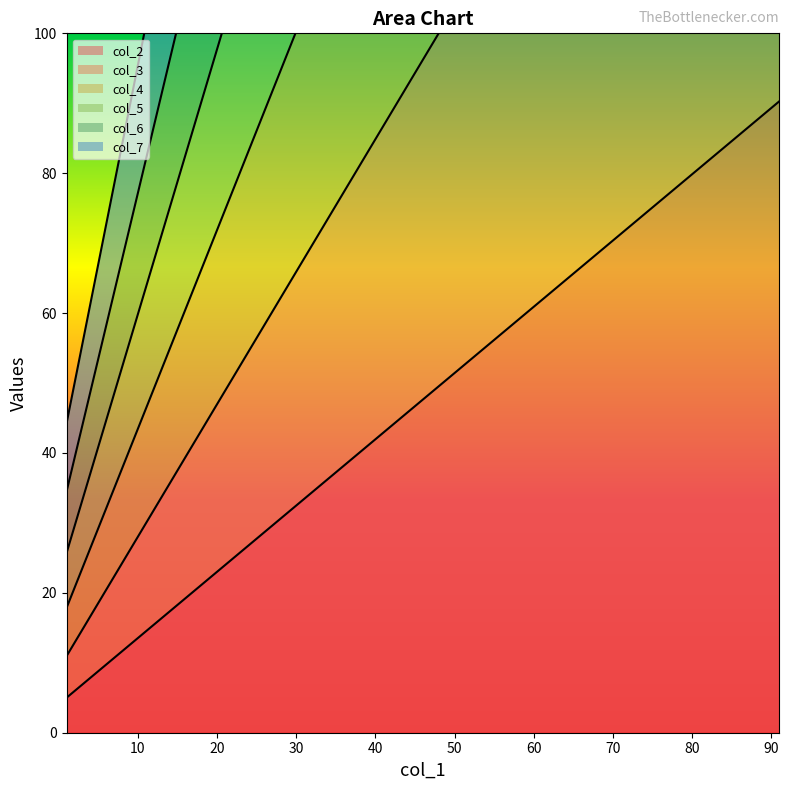

Where does the col_6 series first go above 271?

51